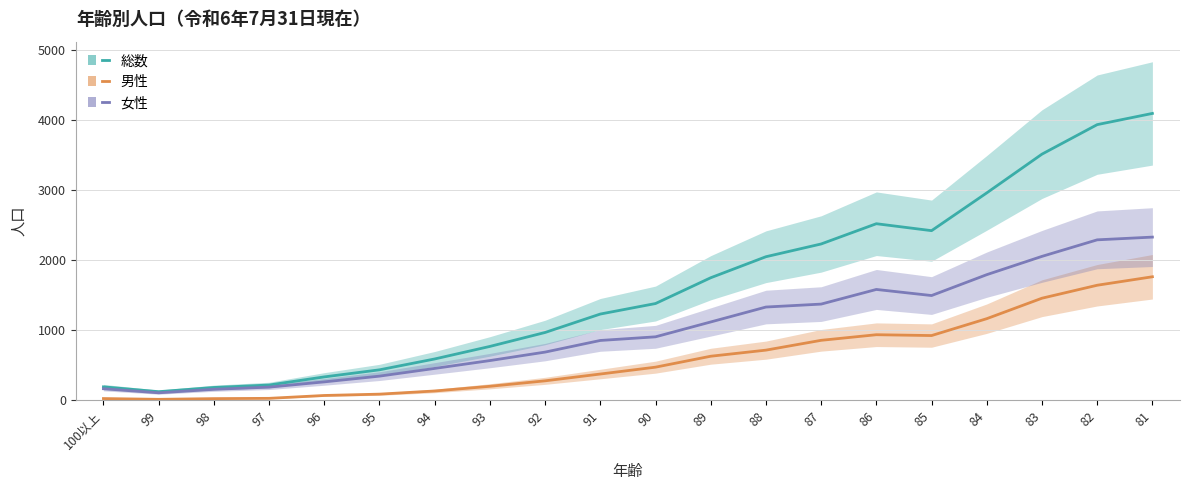

Which label corresponds to the largest value in the chart?

81